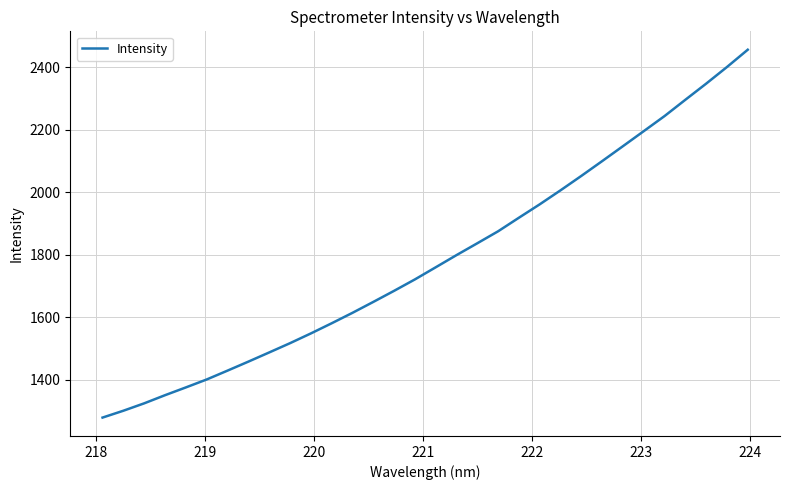

What is the smallest value displayed?

1278.7